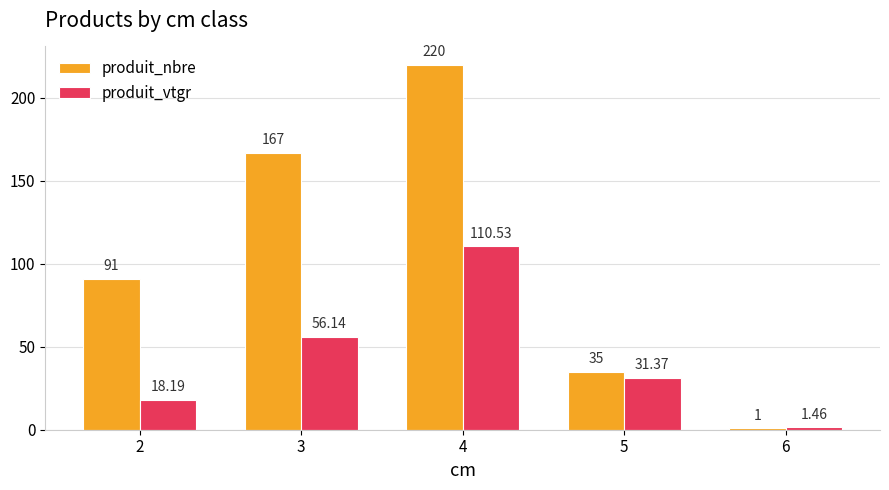

What is the minimum value for produit_nbre?

1.0